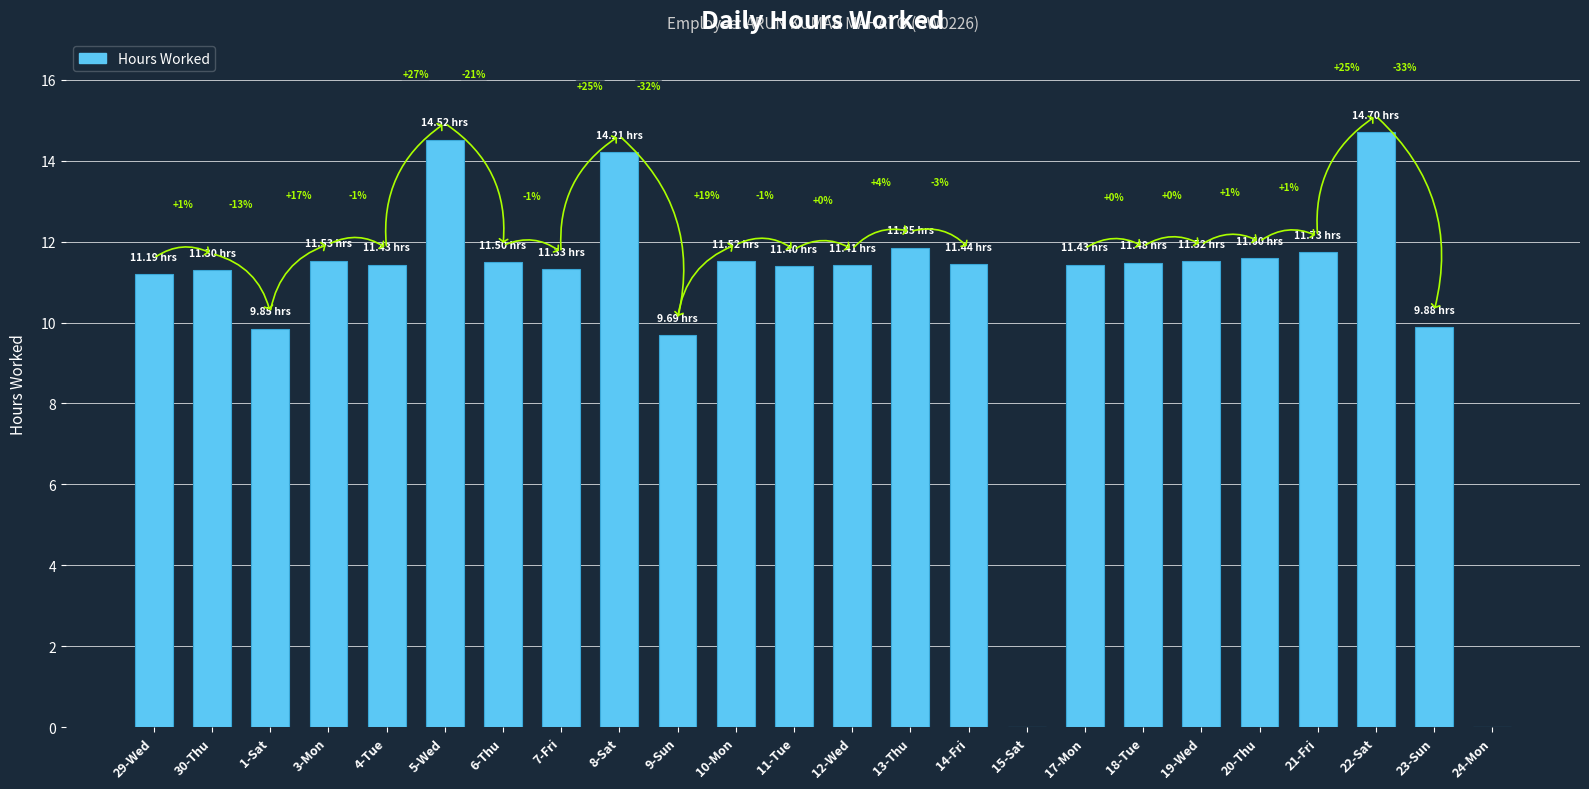

What is the maximum value shown in the chart?

14.7